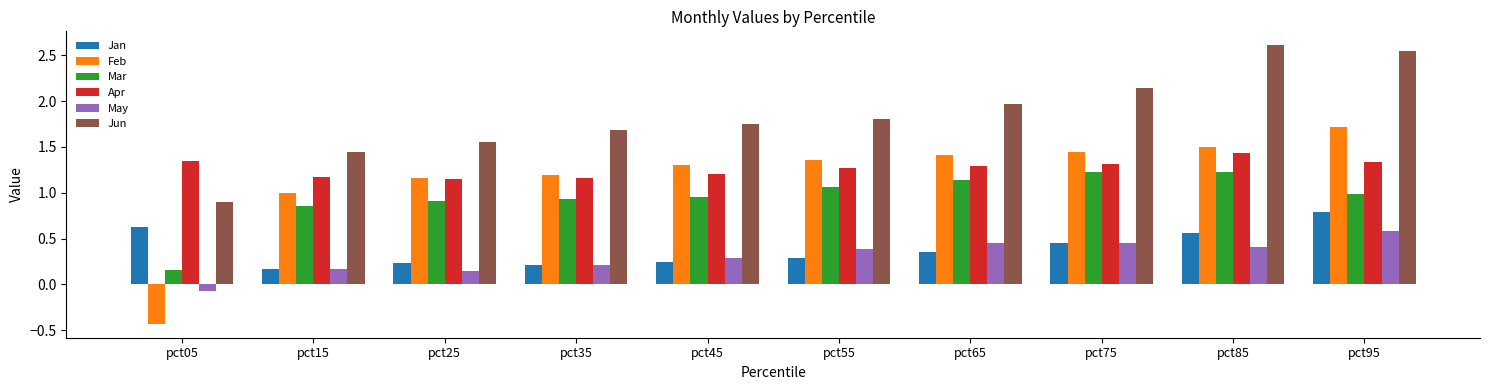

True or false: Mar has a value of 0.0 at pct05.

False